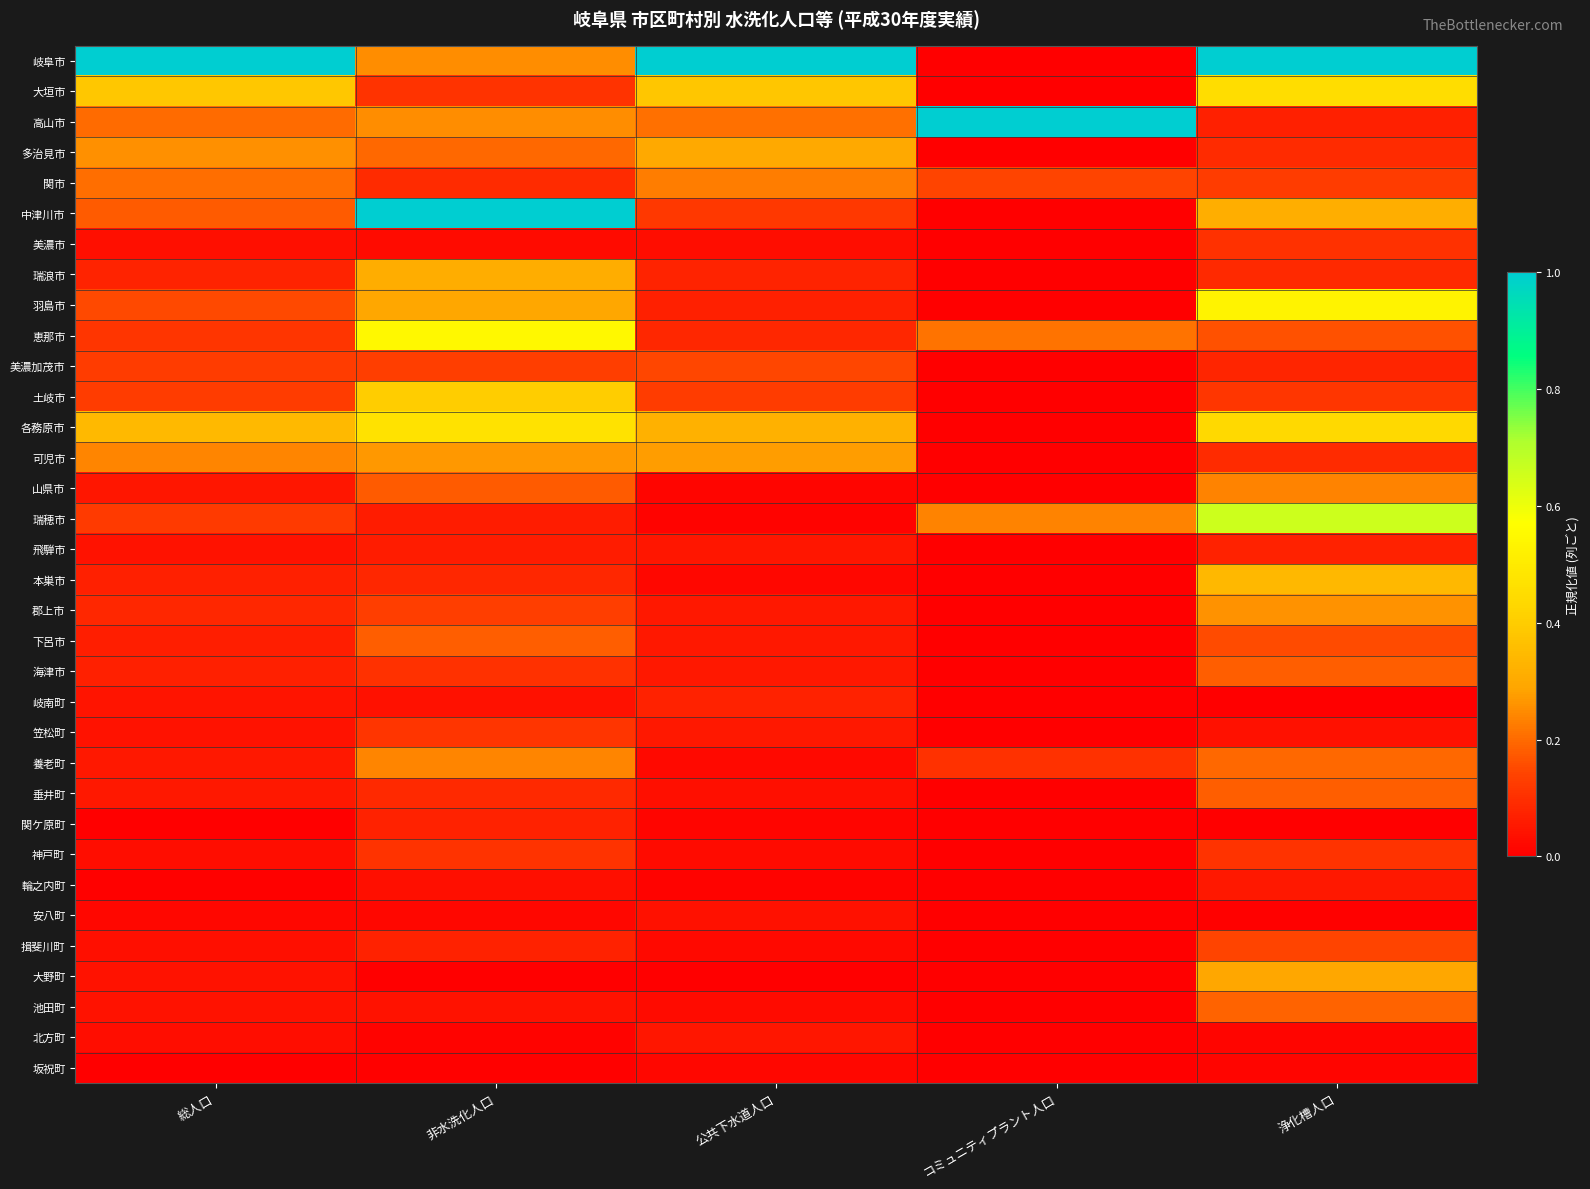

At which category is the sum across all series the highest?

浄化槽人口